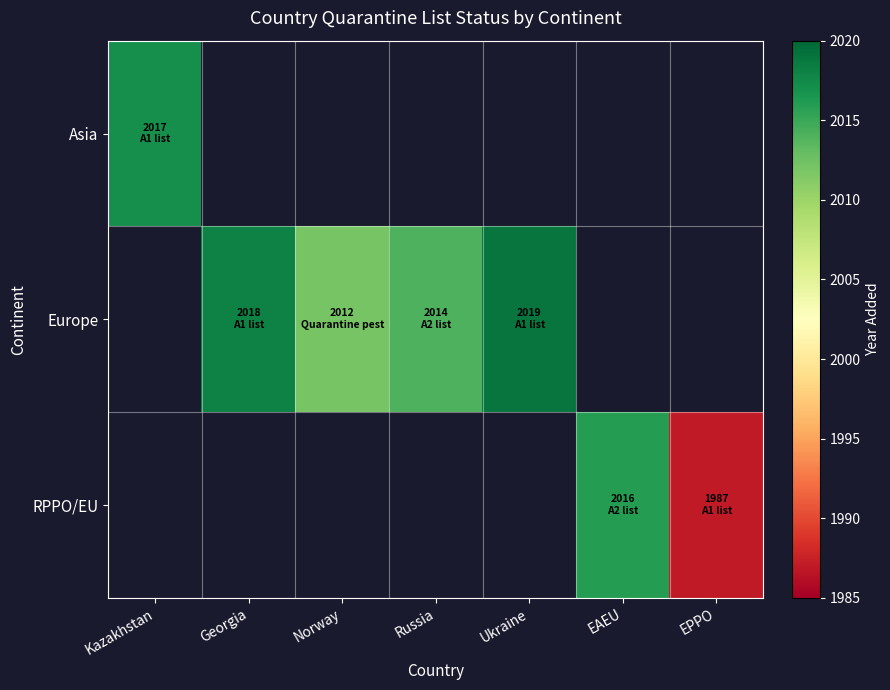

Which has a higher value, EPPO or Russia?

Russia